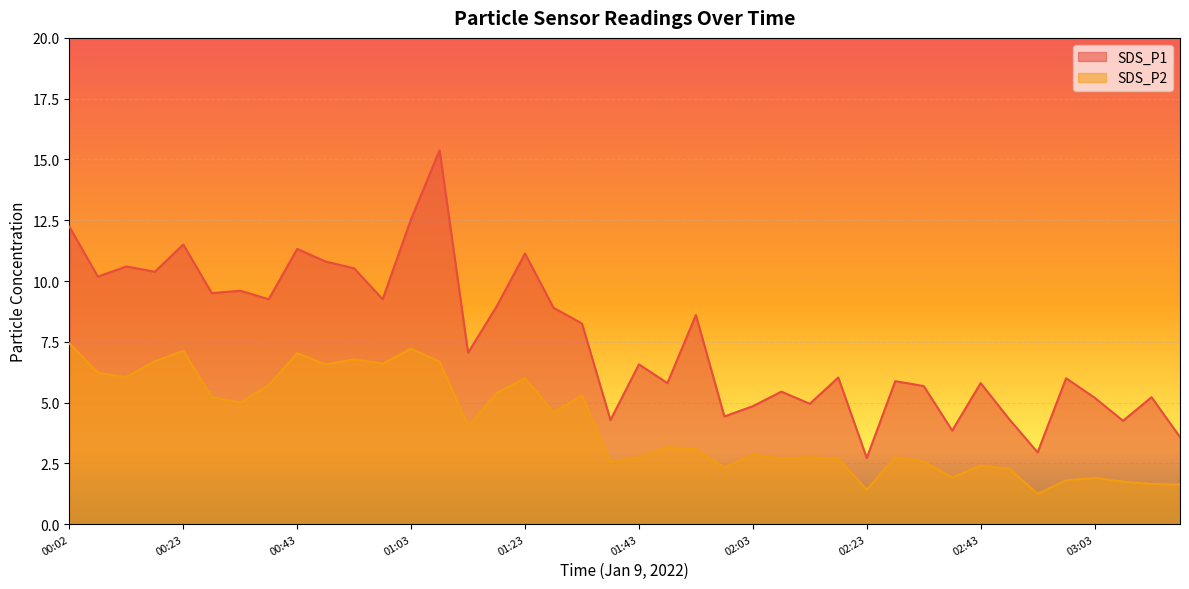

Where does the SDS_P2 series first go above 3?

00:02